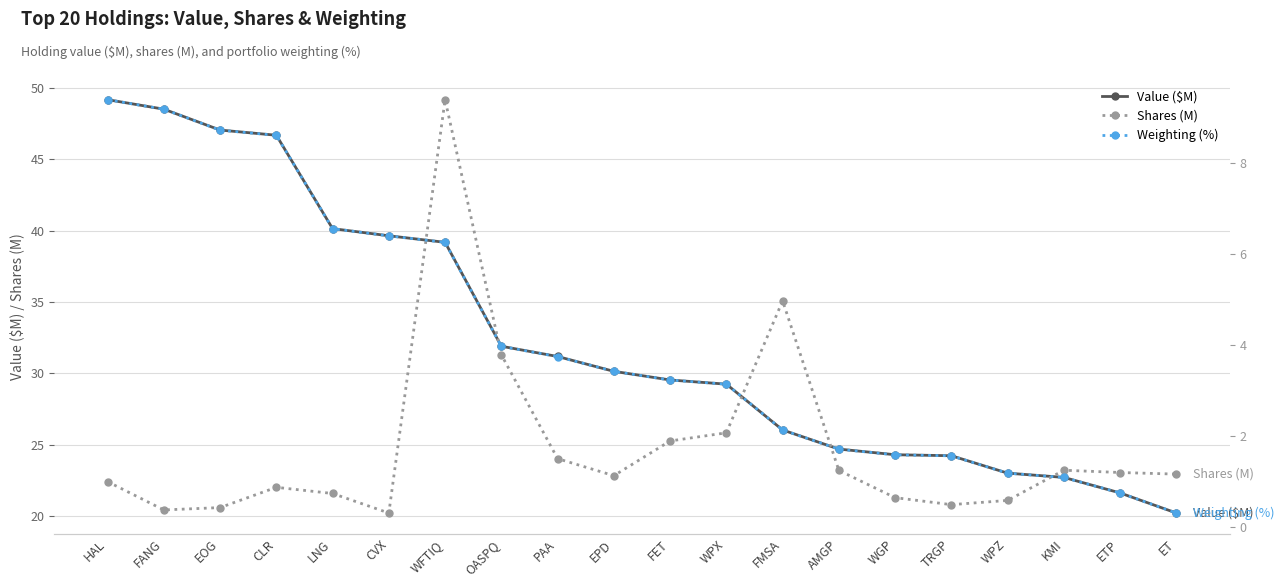

Between PAA and WPX, which is larger?

PAA